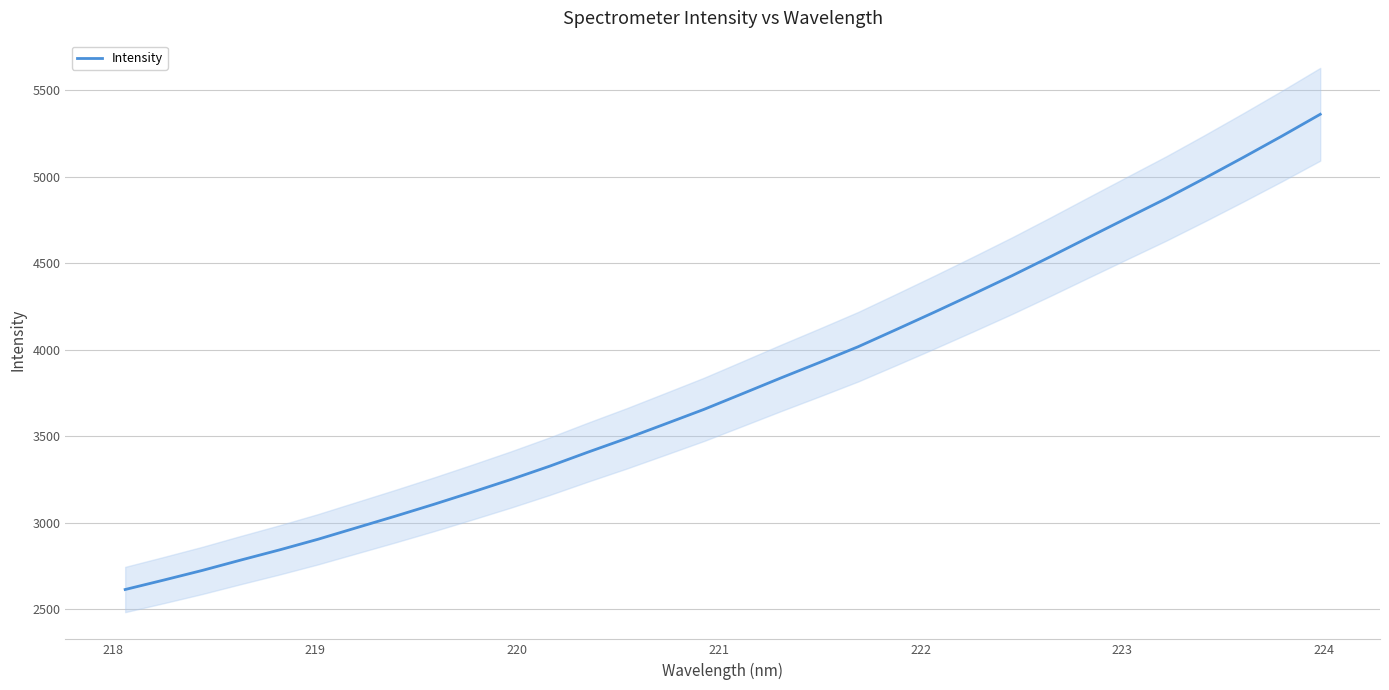

What is the highest value of the Intensity series?

5360.2